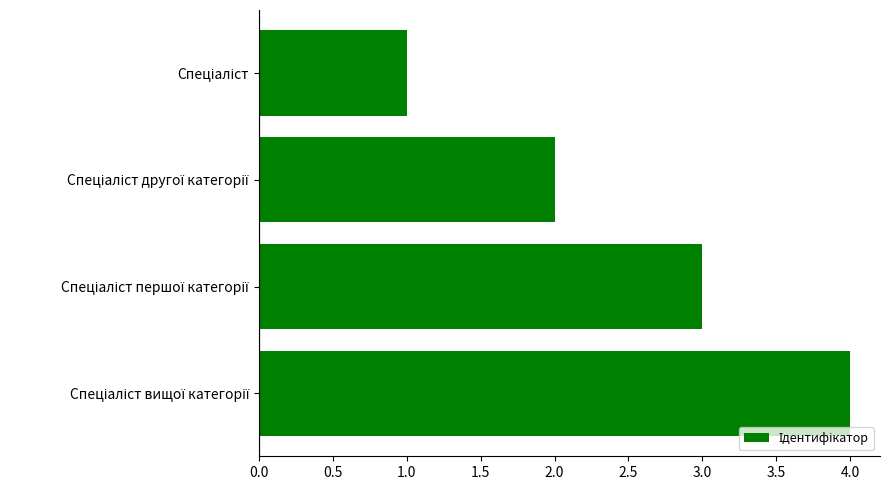

What is the minimum value shown in the chart?

1